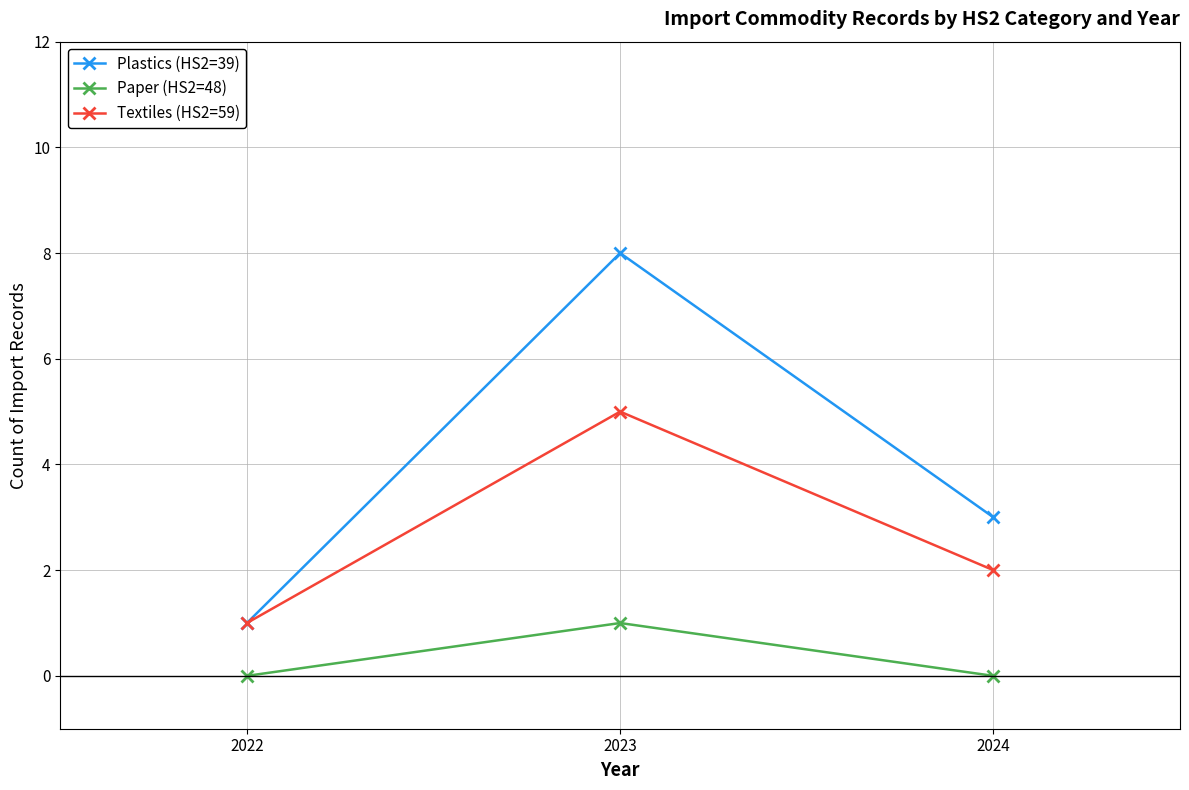

True or false: Textiles (HS2=59) has a value of 2 at 2024.

True